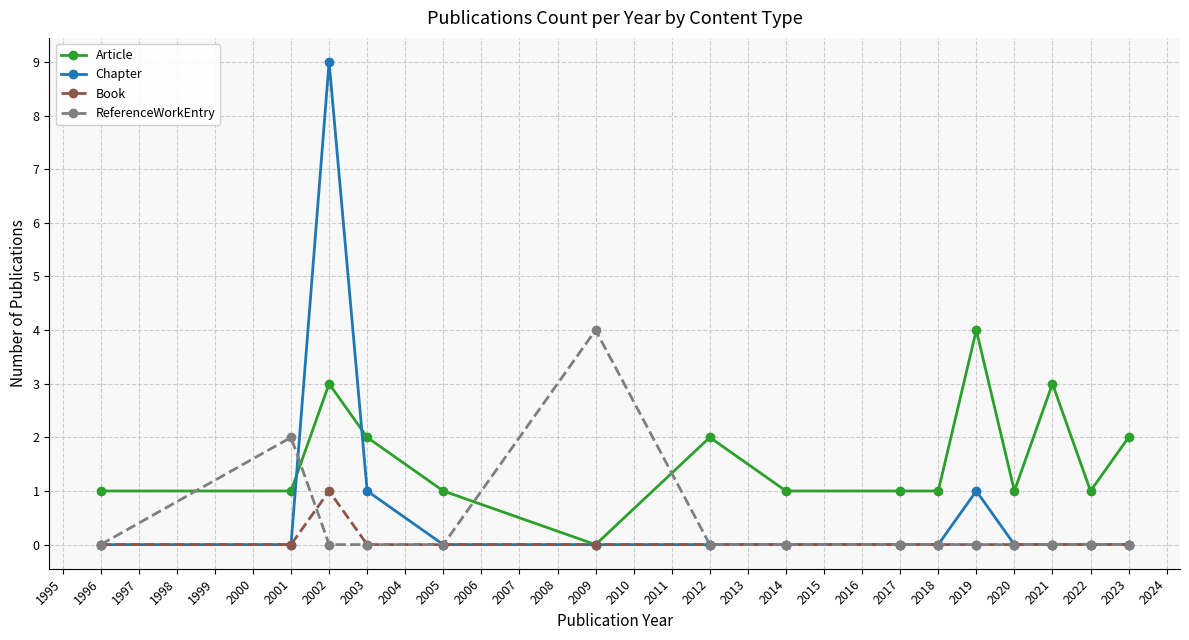

Reading right to left, list all the values displayed in this chart.

Article: 2	1	3	1	4	1	1	1	2	0	1	2	3	1	1
Chapter: 0	0	0	0	1	0	0	0	0	0	0	1	9	0	0
Book: 0	0	0	0	0	0	0	0	0	0	0	0	1	0	0
ReferenceWorkEntry: 0	0	0	0	0	0	0	0	0	4	0	0	0	2	0